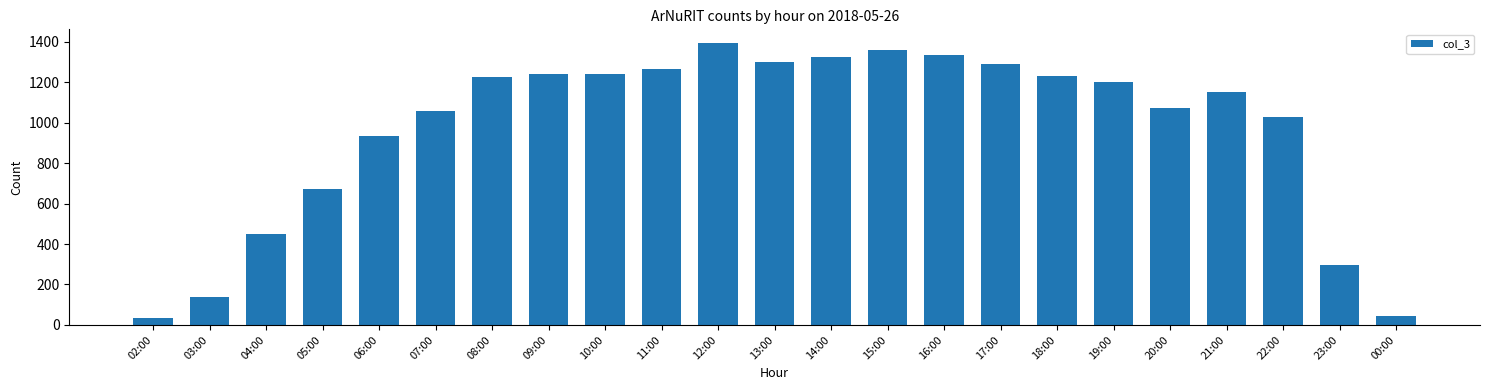

Between 09:00 and 11:00, which is larger?

11:00